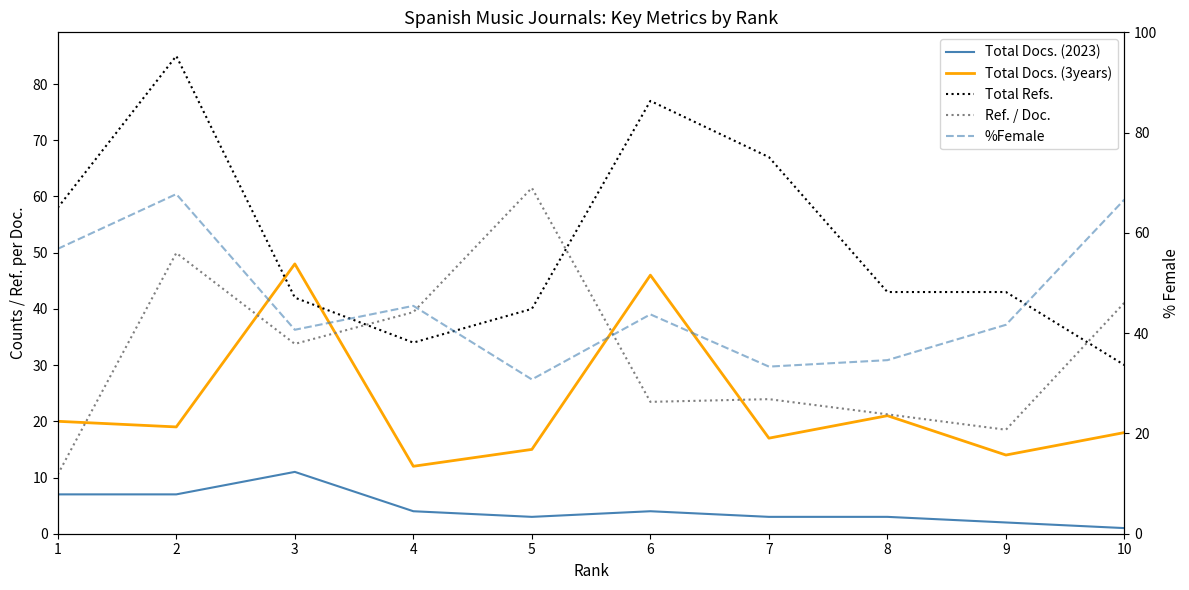

At which category is the sum across all series the highest?

2